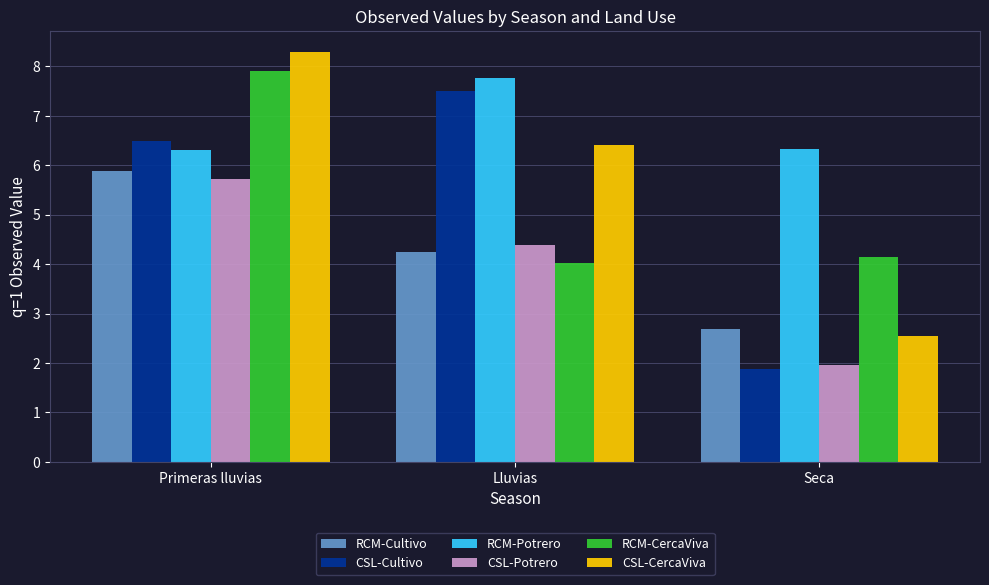

Count the number of categories in the chart.

3